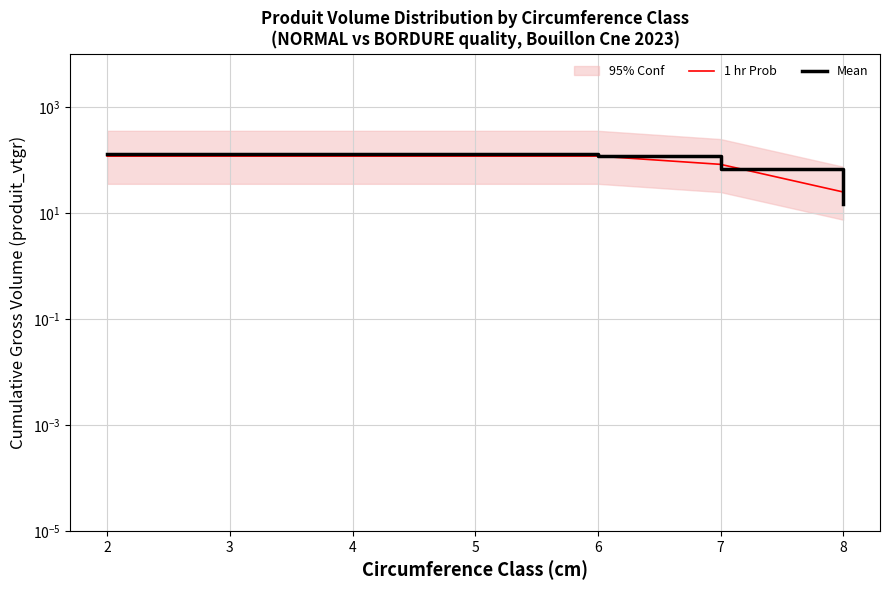

Rank the series at 7 from lowest to highest value.

Mean, 1 hr Prob